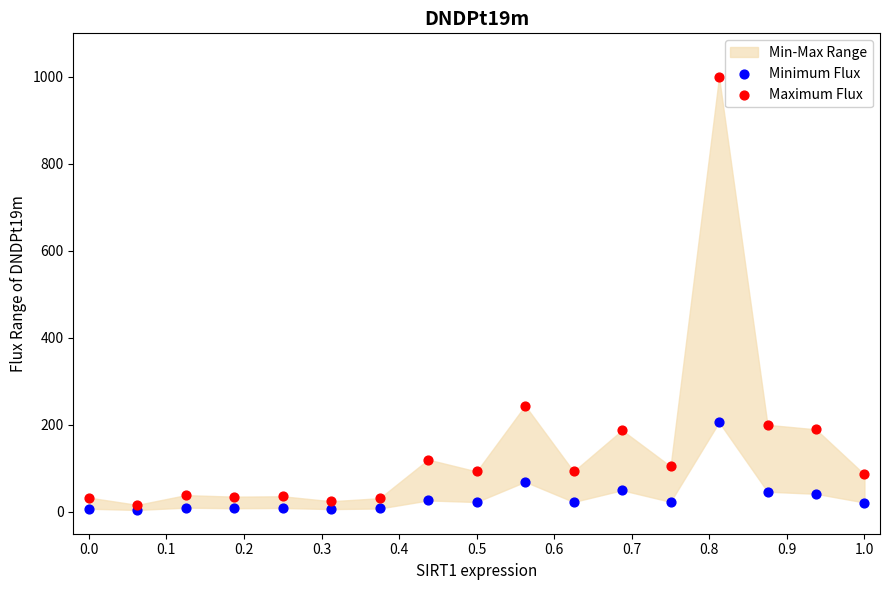

Which series has the largest Y range (max minus min)?

Maximum Flux